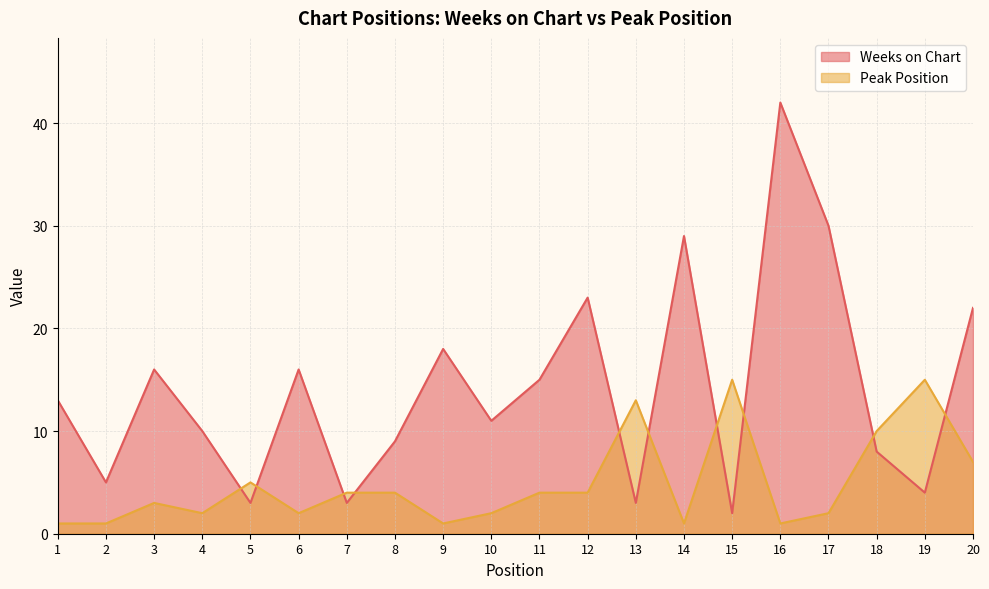

Which series has the largest total across all categories?

Weeks on Chart